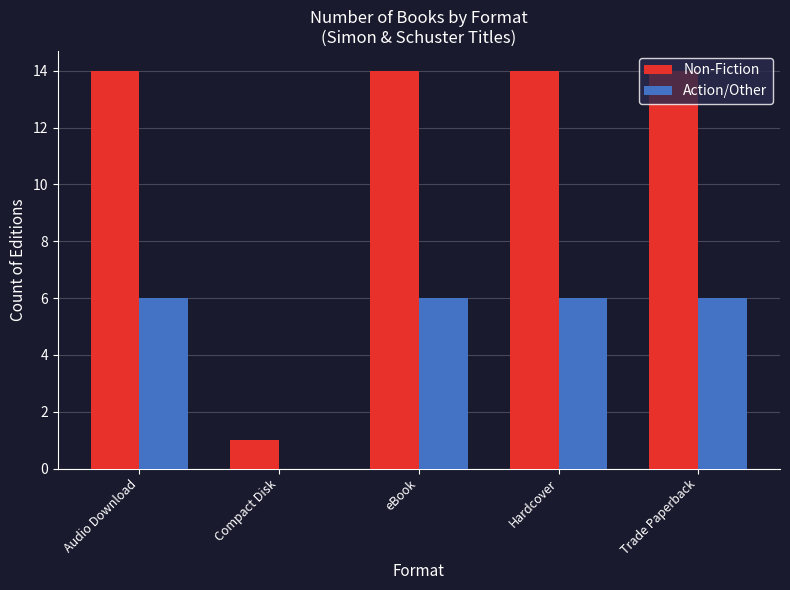

Is it true that Action/Other equals 6 at Hardcover?

True